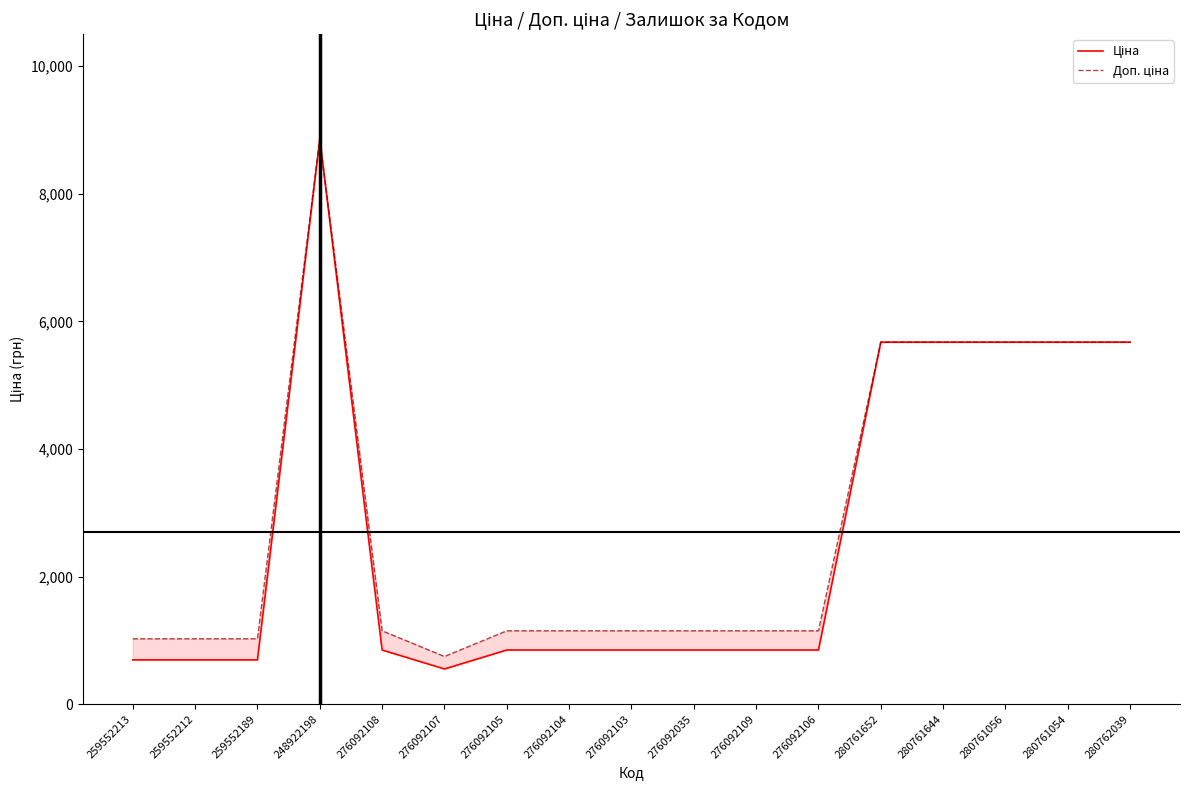

Reading left to right, what are all the values shown in this chart?

Ціна: 693.7	693.7	693.7	8856.7	848.4	551.5	848.4	848.4	848.4	848.4	848.4	848.4	5673.8	5673.8	5673.8	5673.8	5673.8
Доп. ціна: 1024.6	1024.6	1024.6	8856.7	1149.7	747.0	1149.7	1149.7	1149.7	1149.7	1149.7	1149.7	5673.8	5673.8	5673.8	5673.8	5673.8